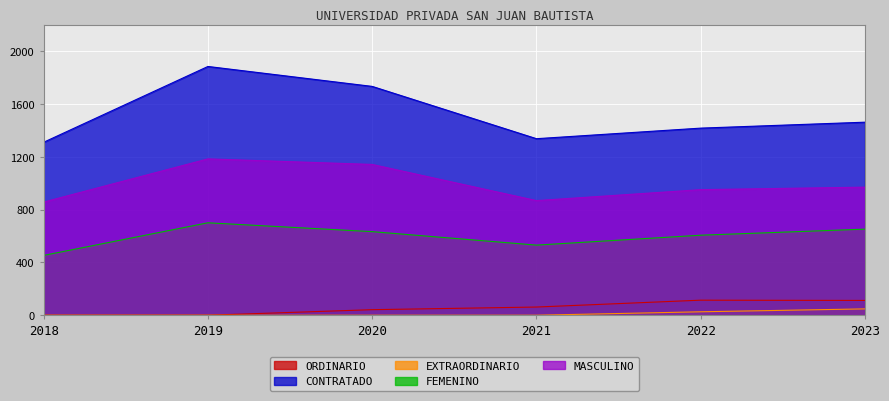

Reading left to right, extract all data points from this chart.

ORDINARIO: 2018=0	2019=0	2020=42	2021=62	2022=114	2023=112
CONTRATADO: 2018=1310	2019=1884	2020=1733	2021=1337	2022=1417	2023=1462
EXTRAORDINARIO: 2018=0	2019=0	2020=0	2021=0	2022=26	2023=48
FEMENINO: 2018=453	2019=700	2020=633	2021=531	2022=606	2023=652
MASCULINO: 2018=857	2019=1184	2020=1142	2021=868	2022=951	2023=970